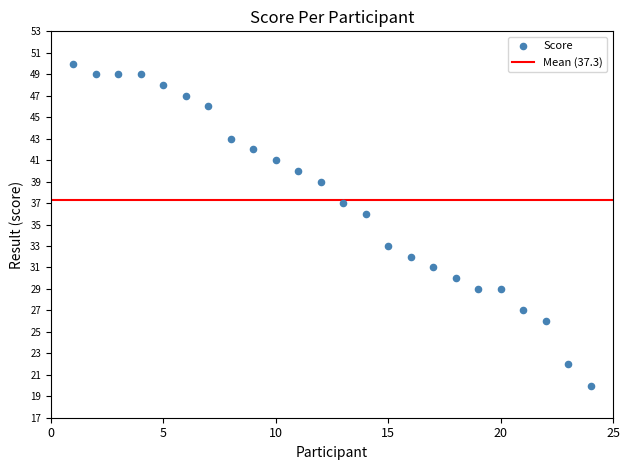

What is the range of Y values (max minus min)?

30